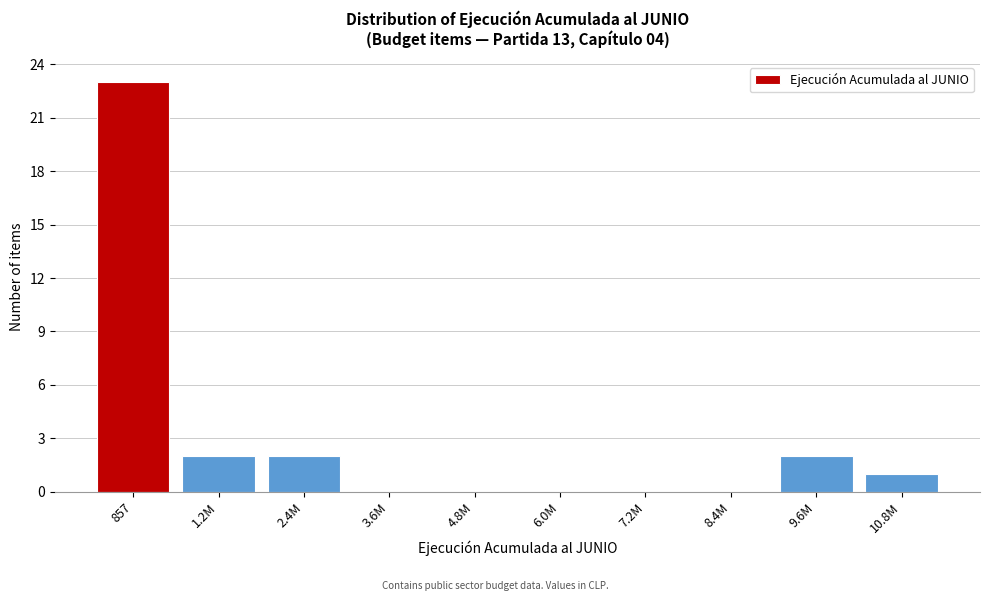

Reading left to right, list all the values displayed in this chart.

857=23	1.2M=2	2.4M=2	3.6M=0	4.8M=0	6.0M=0	7.2M=0	8.4M=0	9.6M=2	10.8M=1